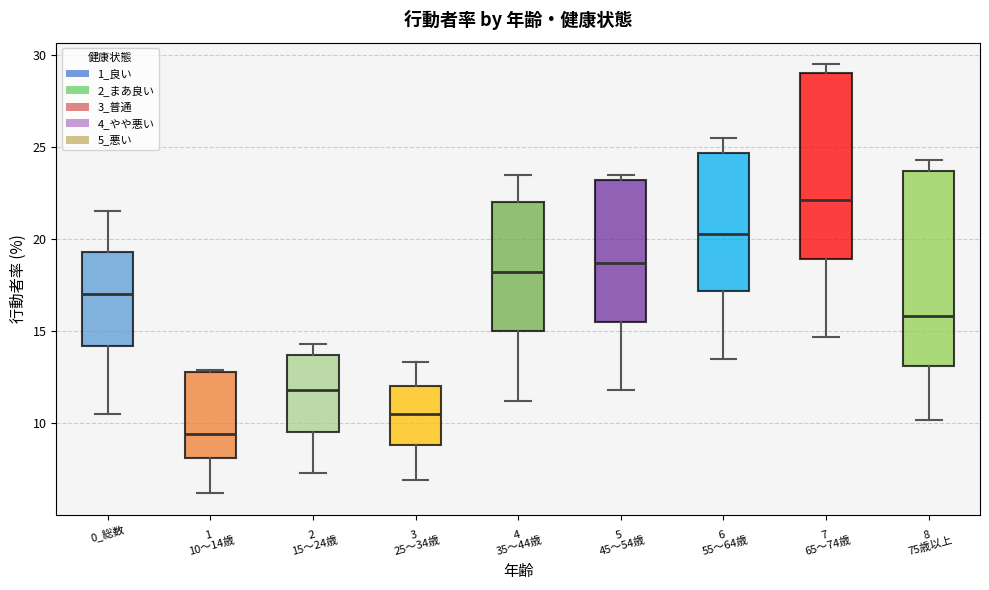

Reading left to right, read every box against the y-axis: the position of its median line, the range the box covers, and the ends of its whiskers. The values are not printed on the chart, so give them approximately, as read against the axis.

0_総数: median 17.0, box 14.0 to 19.5, whiskers 10.5 to 21.5
1 10～14歳: median 9.5, box 8.0 to 13.0, whiskers 6.0 to 13.0
2 15～24歳: median 12.0, box 9.5 to 13.5, whiskers 7.5 to 14.5
3 25～34歳: median 10.5, box 9.0 to 12.0, whiskers 7.0 to 13.5
4 35～44歳: median 18.0, box 15.0 to 22.0, whiskers 11.0 to 23.5
5 45～54歳: median 18.5, box 15.5 to 23.0, whiskers 12.0 to 23.5
6 55～64歳: median 20.5, box 17.0 to 24.5, whiskers 13.5 to 25.5
7 65～74歳: median 22.0, box 19.0 to 29.0, whiskers 14.5 to 29.5
8 75歳以上: median 16.0, box 13.0 to 23.5, whiskers 10.0 to 24.5